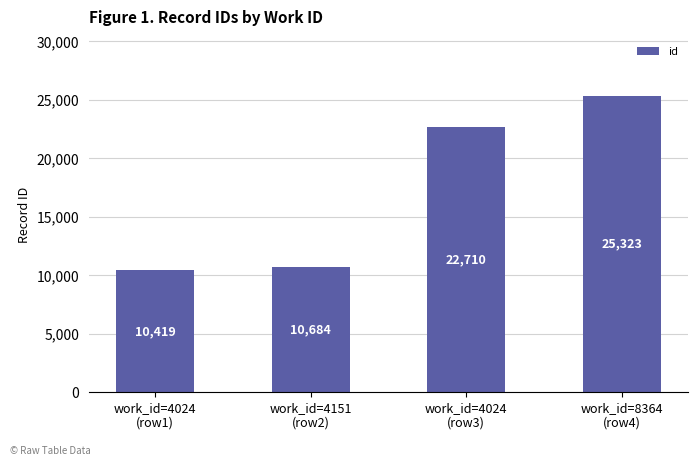

What is the difference between the second highest and second lowest values?

12026